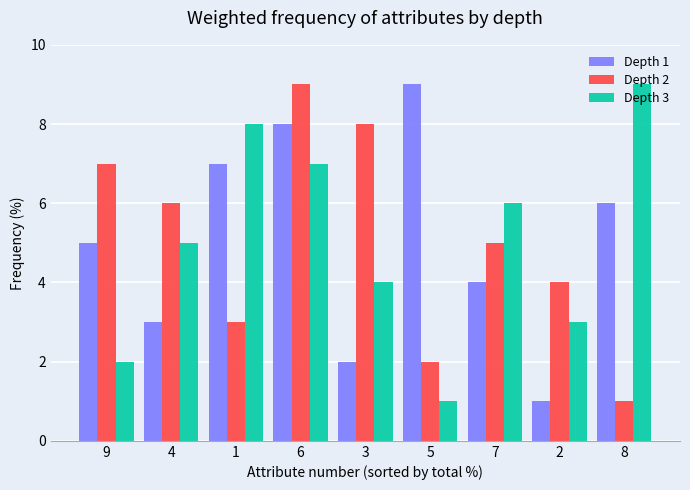

What is the value of the Depth 2 bar at the 9th from the left?

1